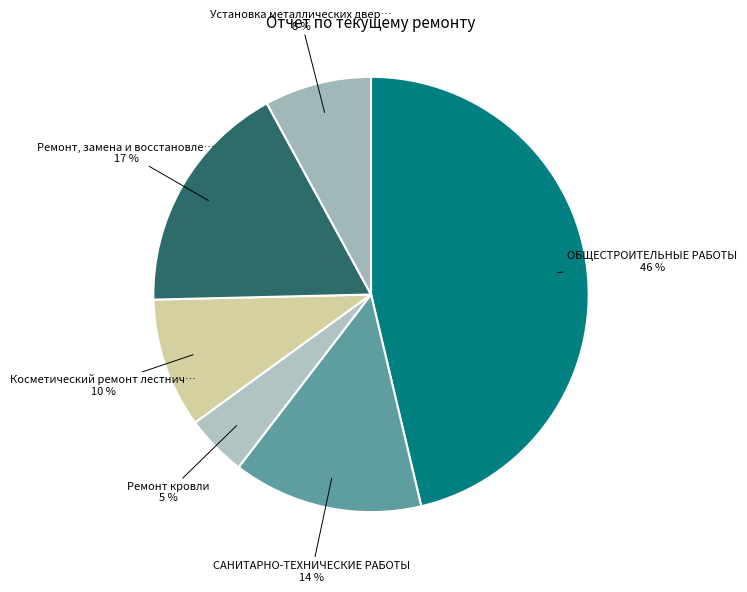

How many slices are in this pie chart?

6